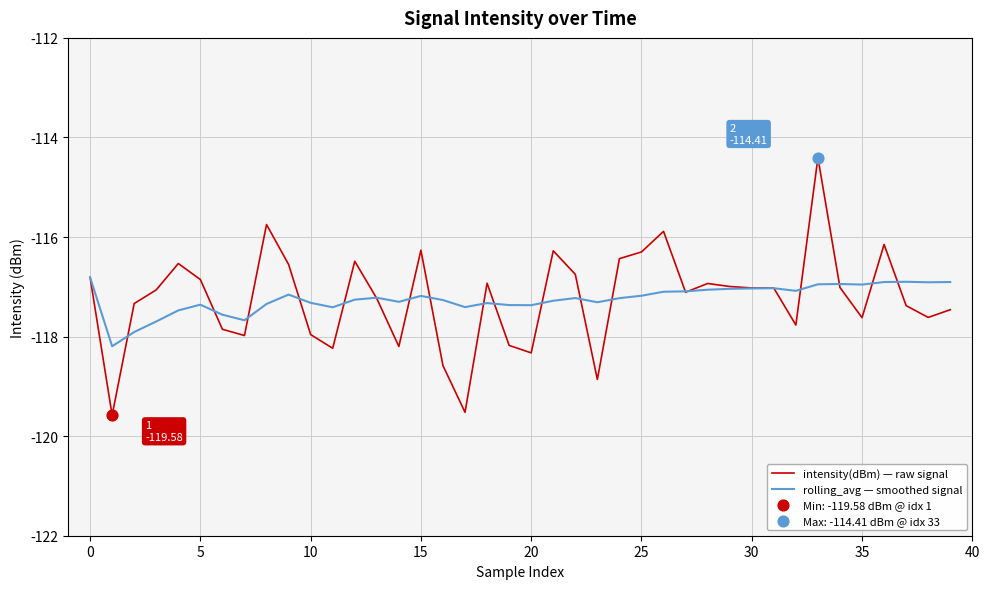

Which series has the largest range (max minus min)?

intensity(dBm) — raw signal